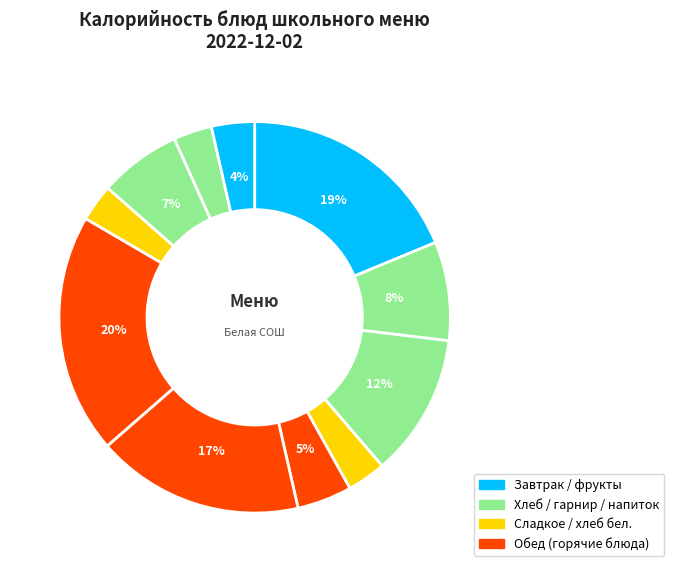

How many segments does this pie chart have?

11